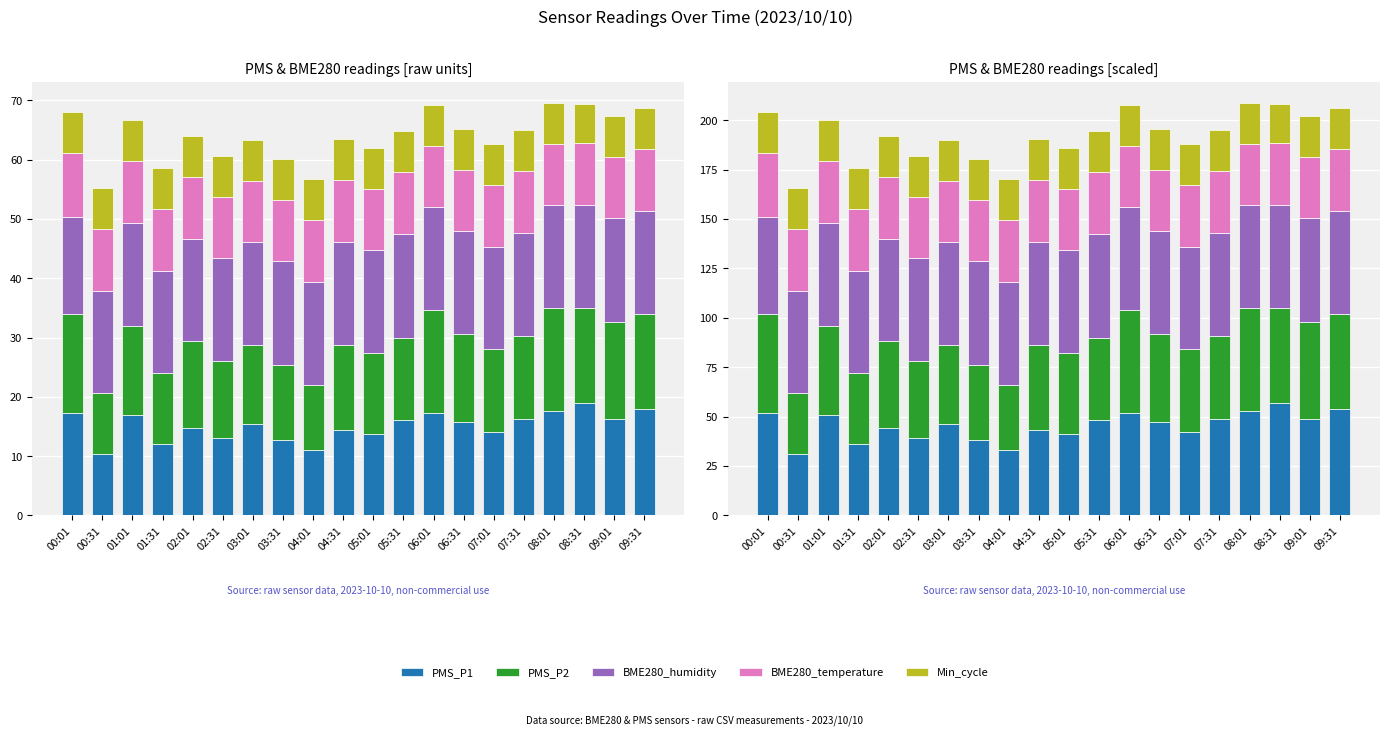

Is it true that BME280_humidity equals 25.4 at 09:01?

False